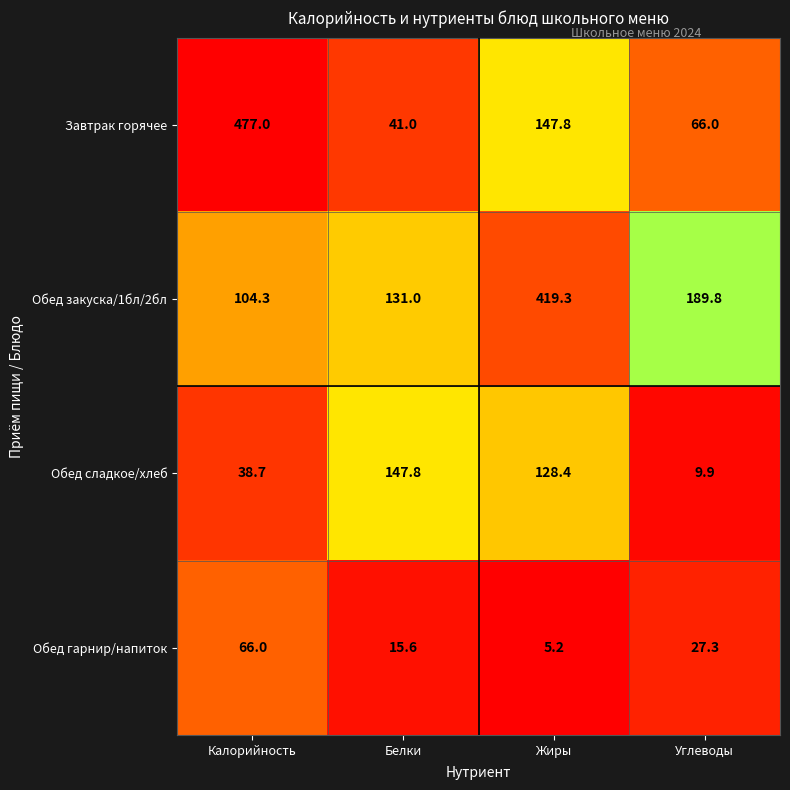

What is the difference between the second highest and minimum values in the Обед гарнир/напиток series?

22.1